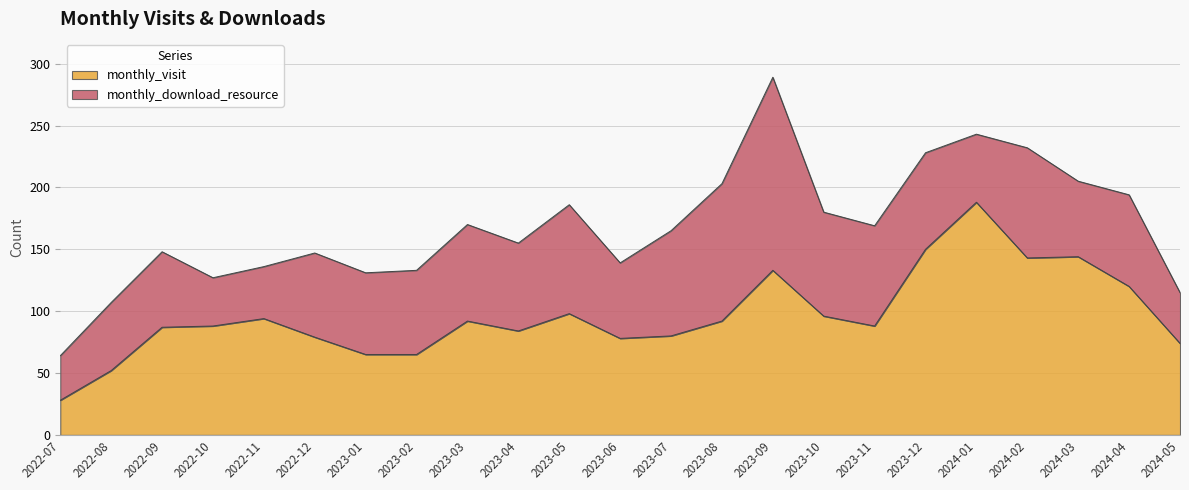

Which category has the highest value across all series?

2024-01